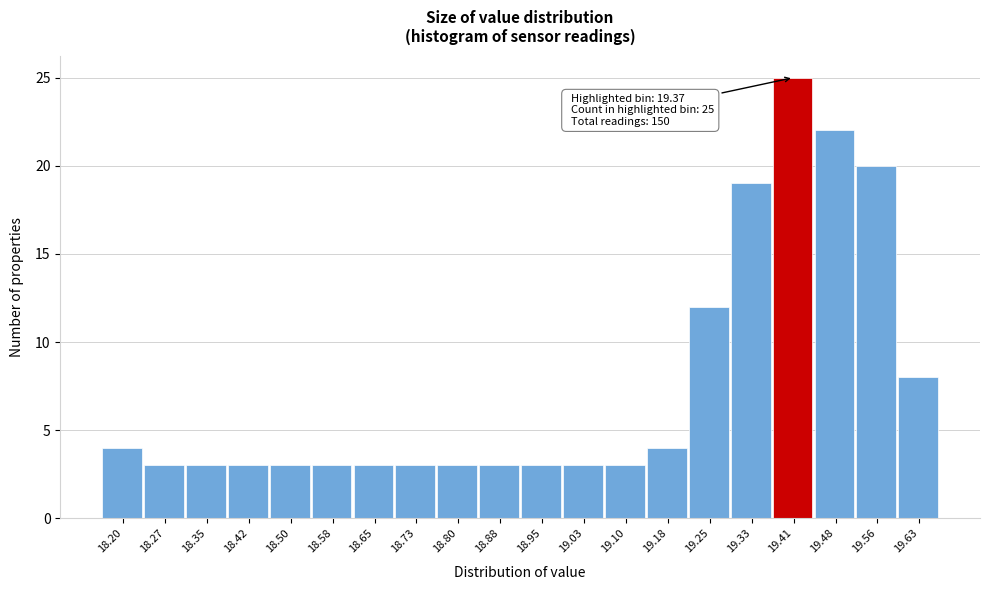

Over which range of the x-axis is the bar tallest?

19.37 to 19.44